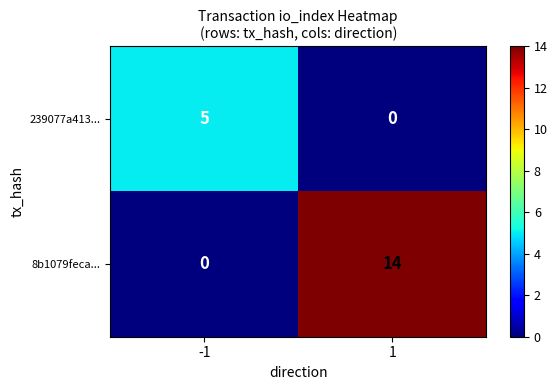

What is the sum of the 8b1079feca... values at 1 and -1?

14